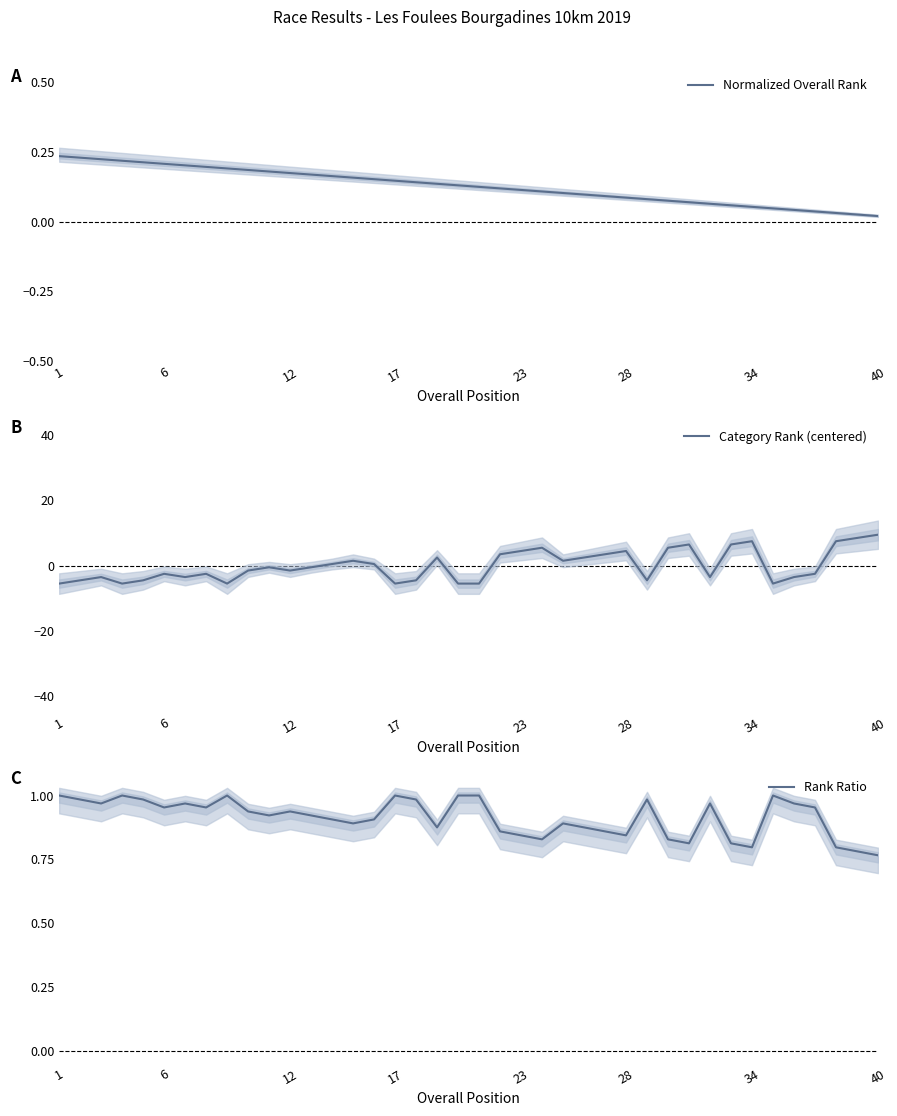

How many series are shown in this chart?

3